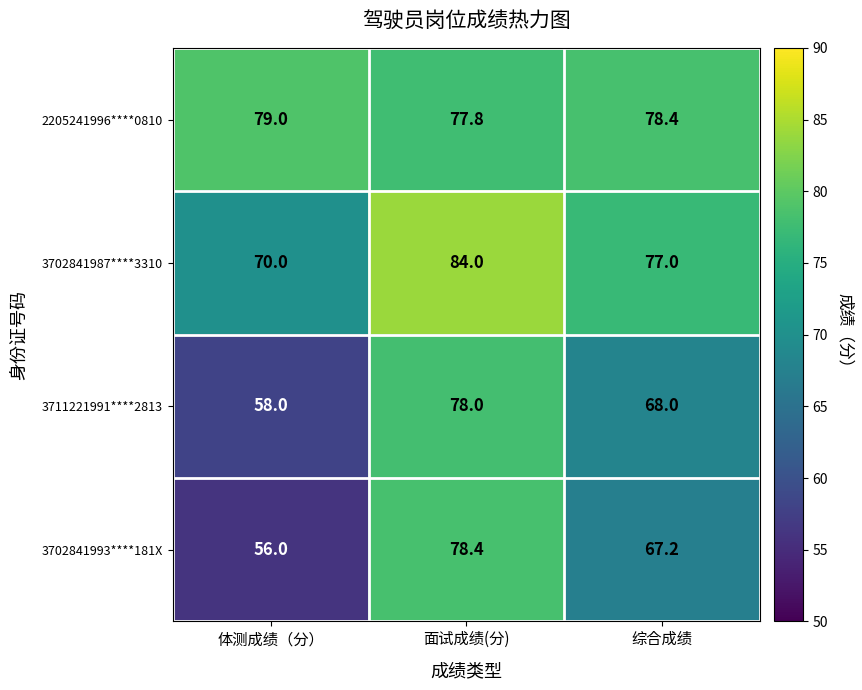

What is the sum of all 3702841987****3310 values?

231.0